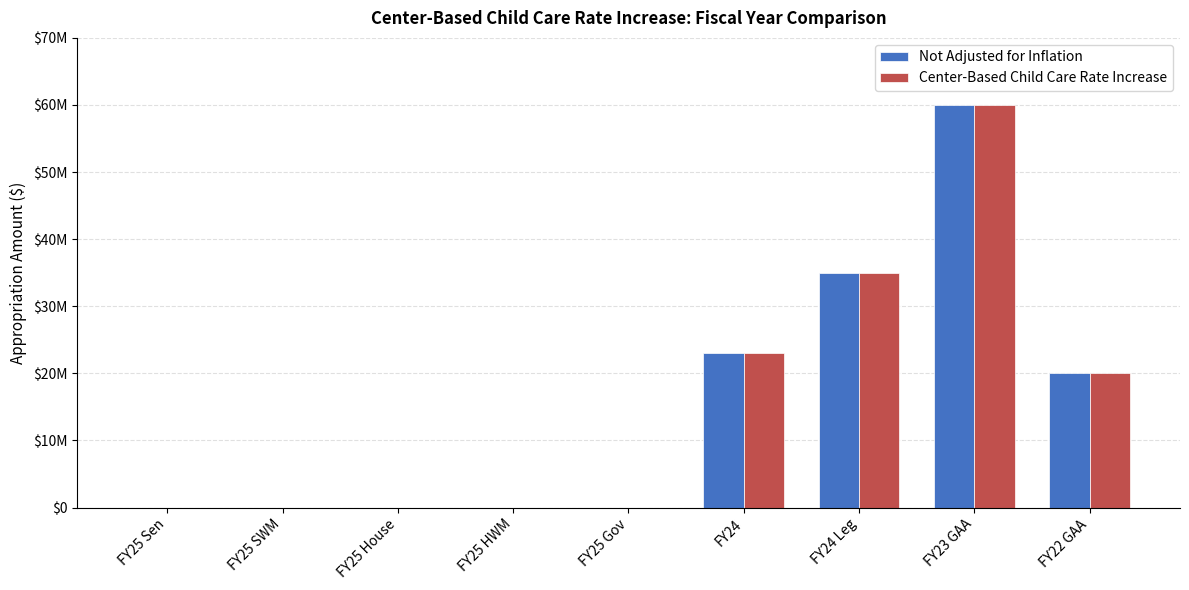

Does the chart contain stacked bars?

No